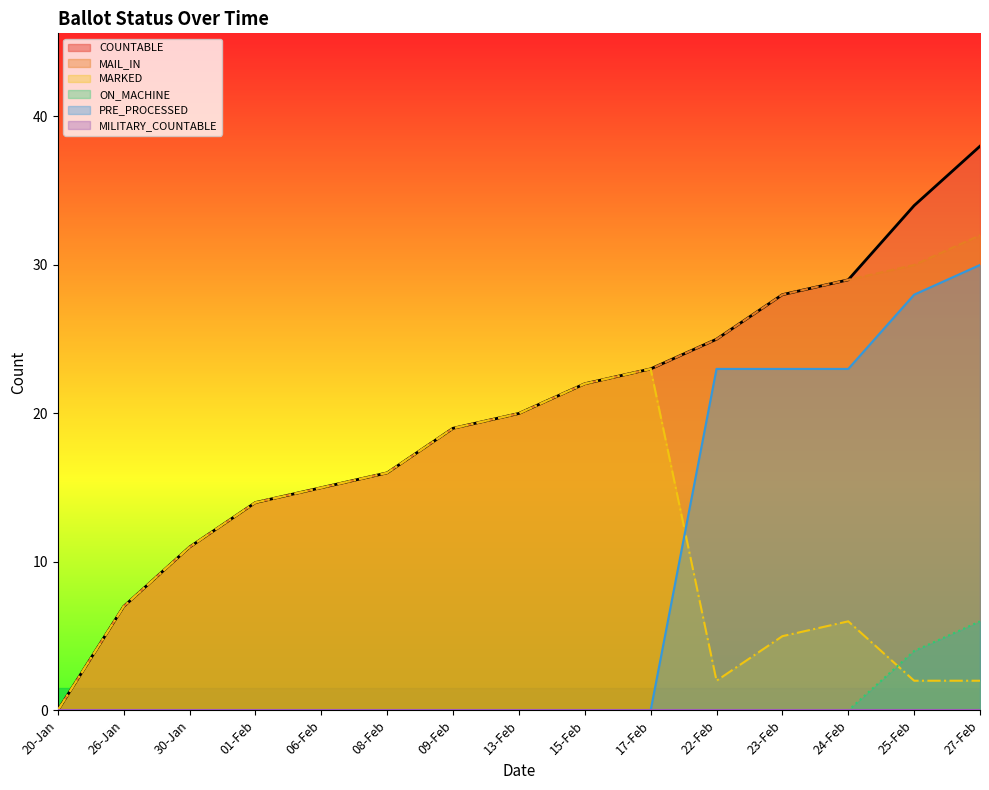

At which category does the chart reach its peak across all series?

27-Feb